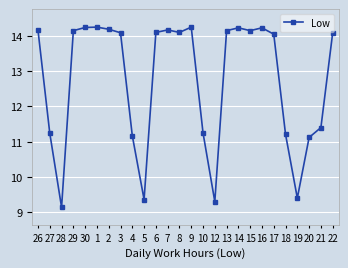

How many points are higher than both their immediate neighbors (excluding endpoints)?

5